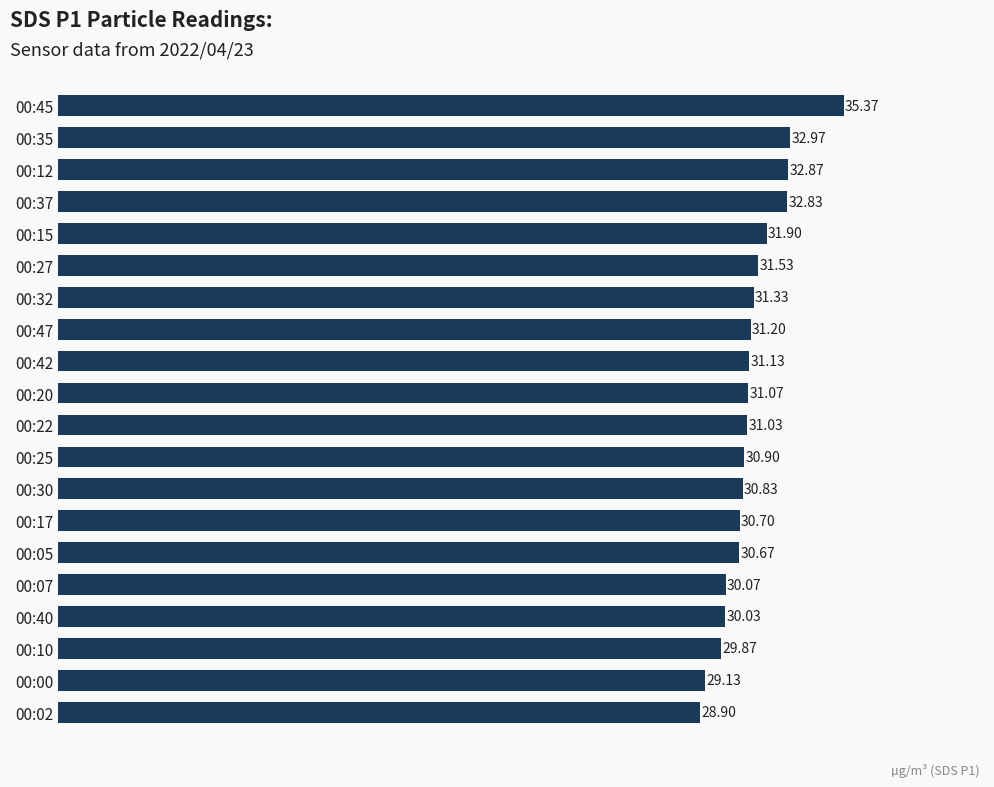

Approximately how many times larger is the value at 00:15 compared to 00:05?

1.0